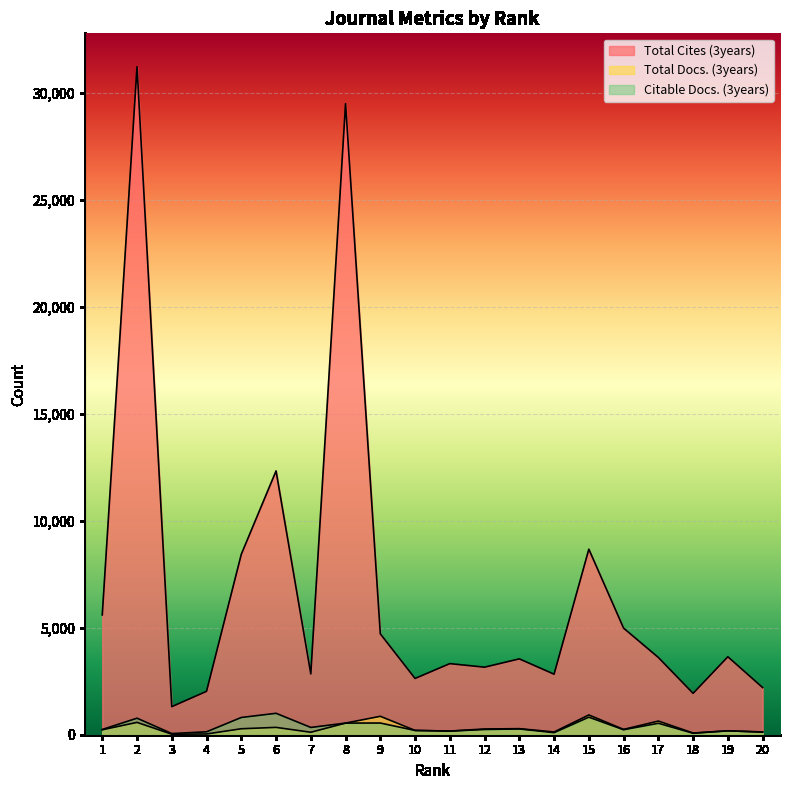

Reading left to right, what are all the values shown in this chart?

Total Cites (3years): 5601	31225	1311	2028	8434	12330	2842	29498	4716	2630	3323	3157	3545	2829	8671	4982	3611	1934	3644	2205
Total Docs. (3years): 231	577	23	35	279	343	115	543	861	201	171	268	283	128	924	248	638	79	183	130
Citable Docs. (3years): 245	772	54	136	806	1001	340	543	547	200	169	245	271	97	822	234	536	69	183	118